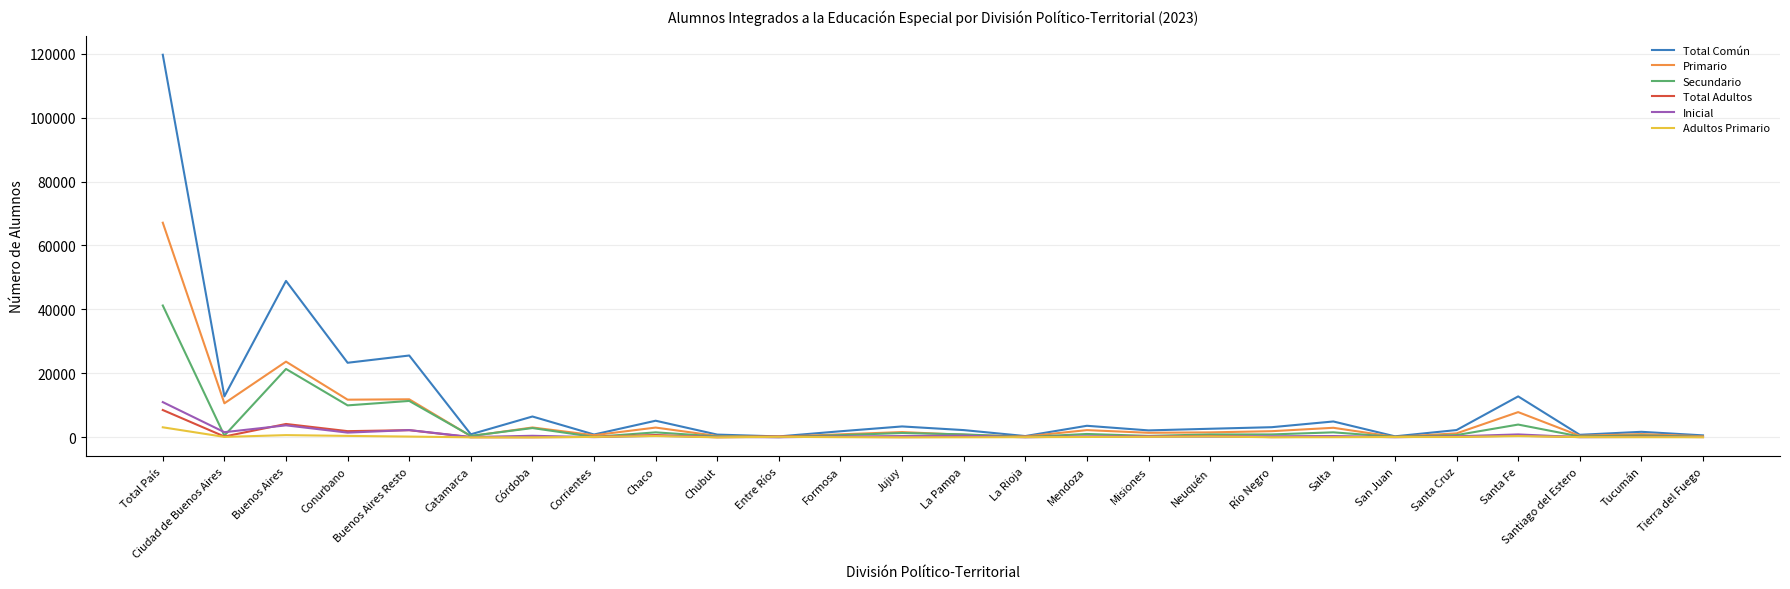

Which series has the widest spread of values?

Total Común